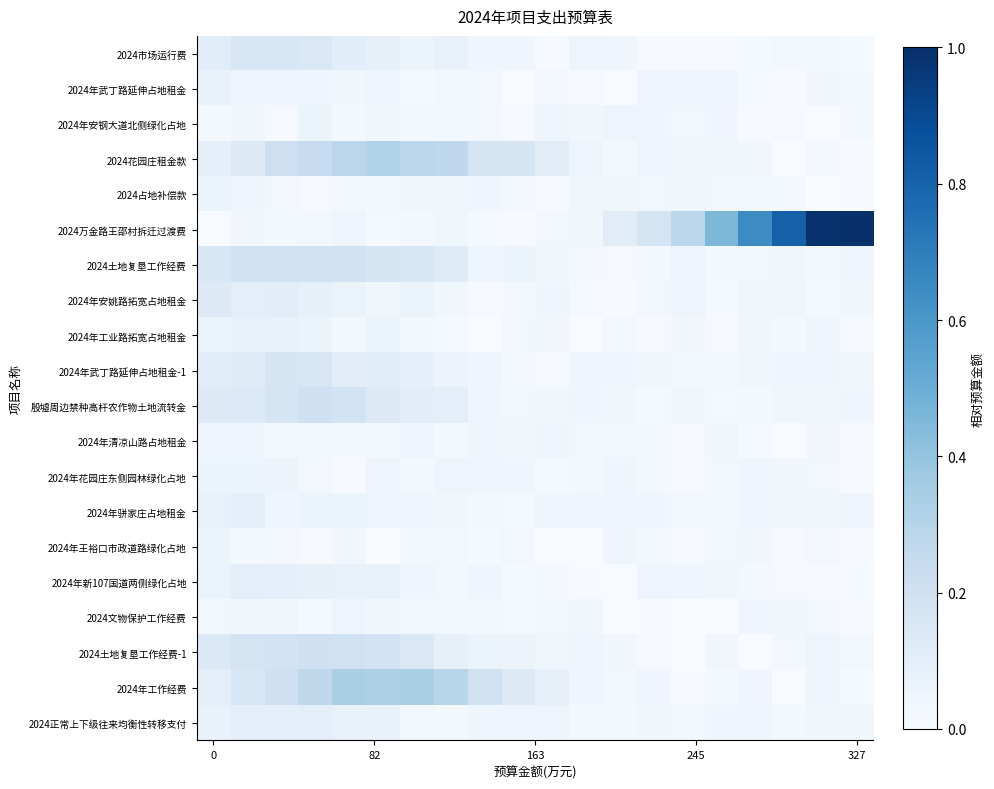

What is the greatest value displayed?

1.0